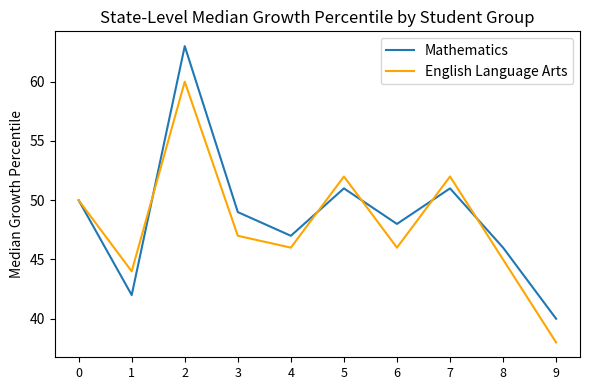

The value of Mathematics at 3 is 80. True or false?

False